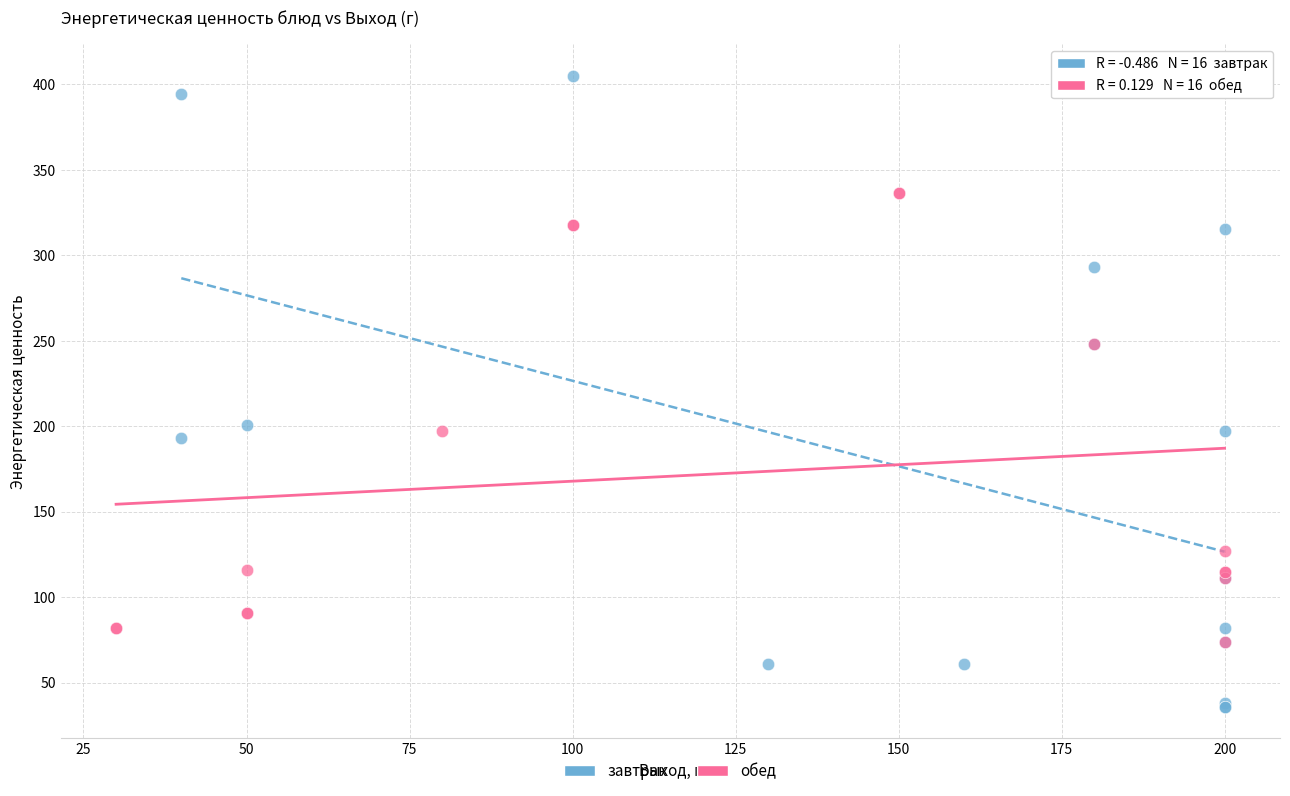

Which series contains the lowest Y value?

завтрак